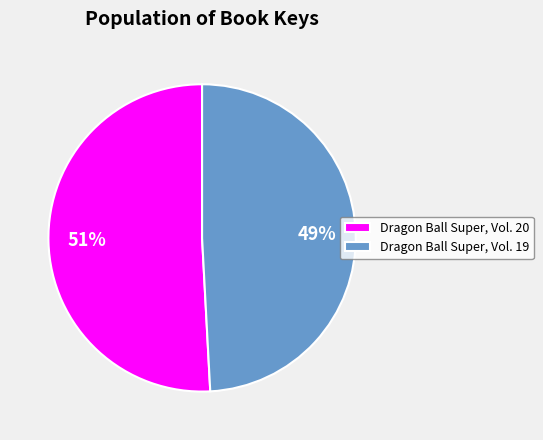

How many slices are in this pie chart?

2